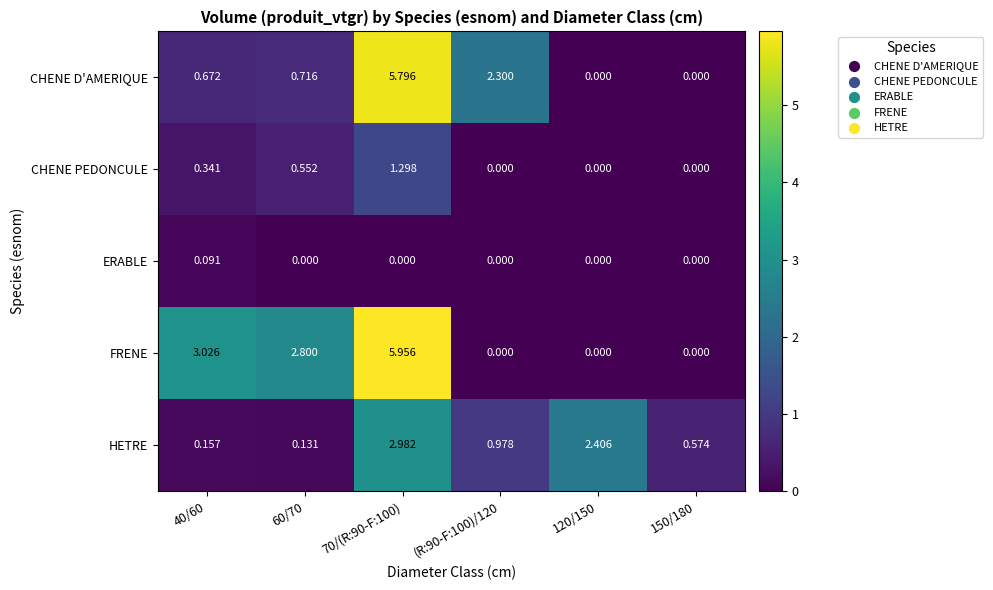

Is the value of CHENE PEDONCULE at 120/150 greater than the value of FRENE at 70/(R:90-F:100)?

No